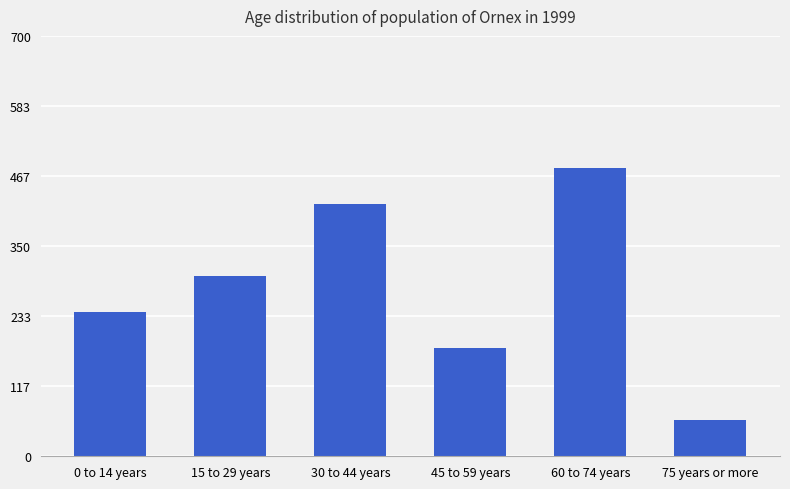

What is the difference between the second highest and minimum values?

360